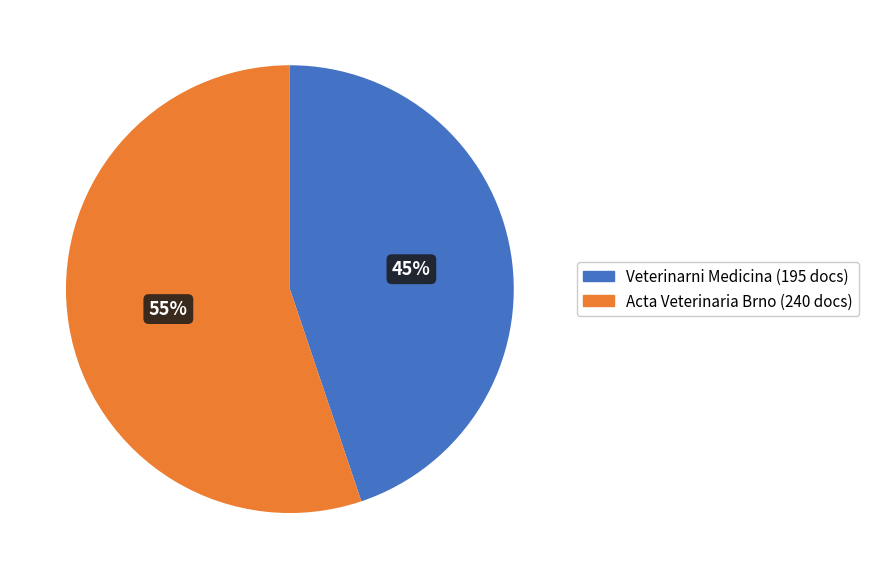

To the nearest percent, what is the average slice percentage?

50%